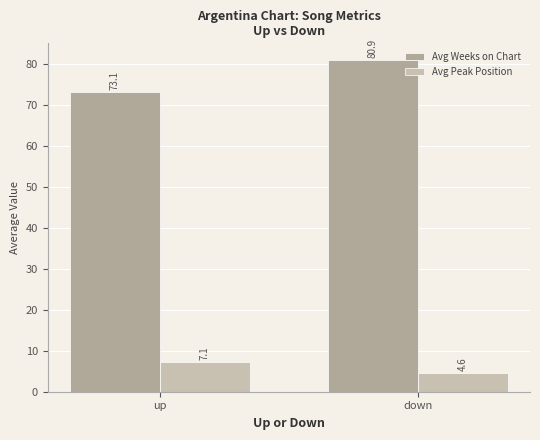

True or false: Avg Weeks on Chart has a value of 107.5 at up.

False